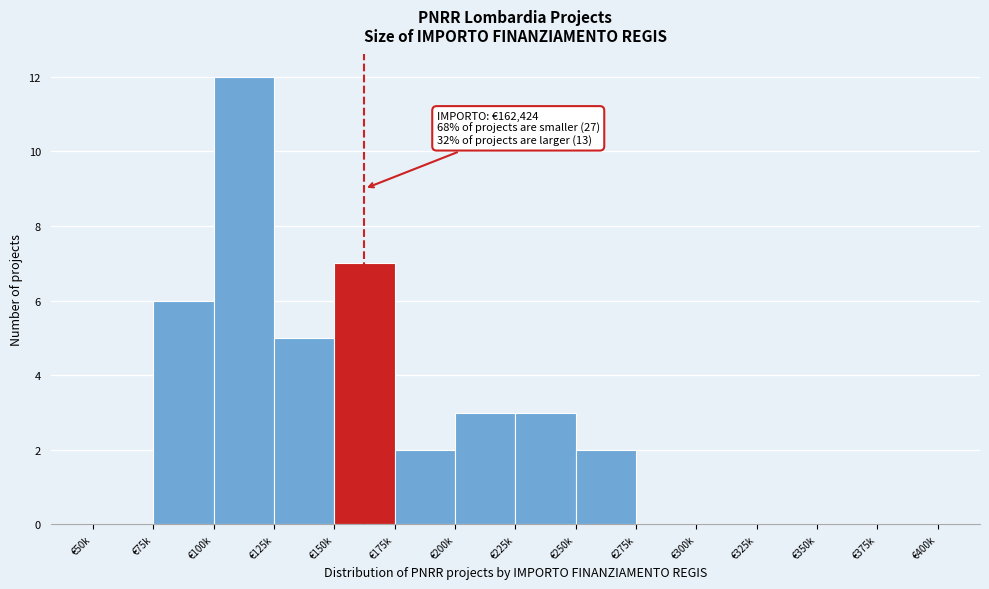

Reading right to left, transcribe all the data shown in this chart.

€375k=0	€350k=0	€325k=0	€300k=0	€275k=0	€250k=2	€225k=3	€200k=3	€175k=2	€150k=7	€125k=5	€100k=12	€75k=6	€50k=0